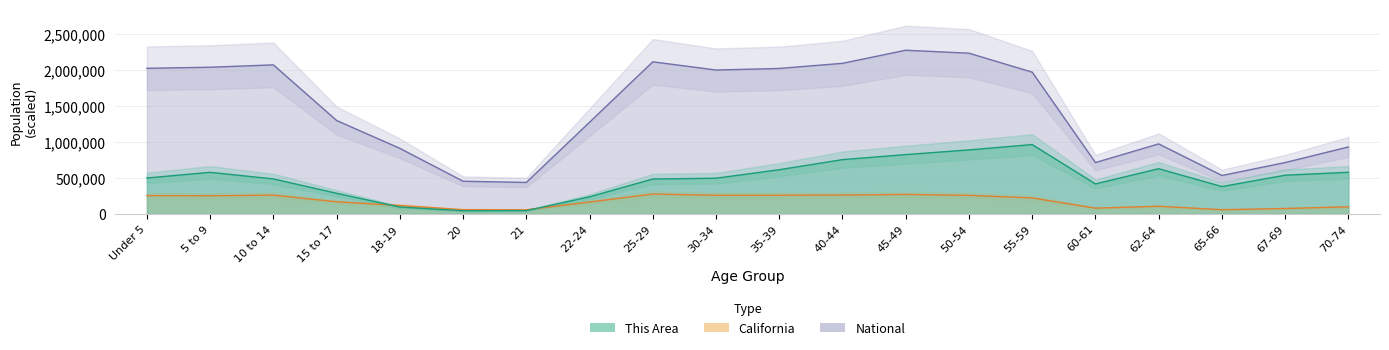

Is it true that National equals 319216.4 at 70-74?

False